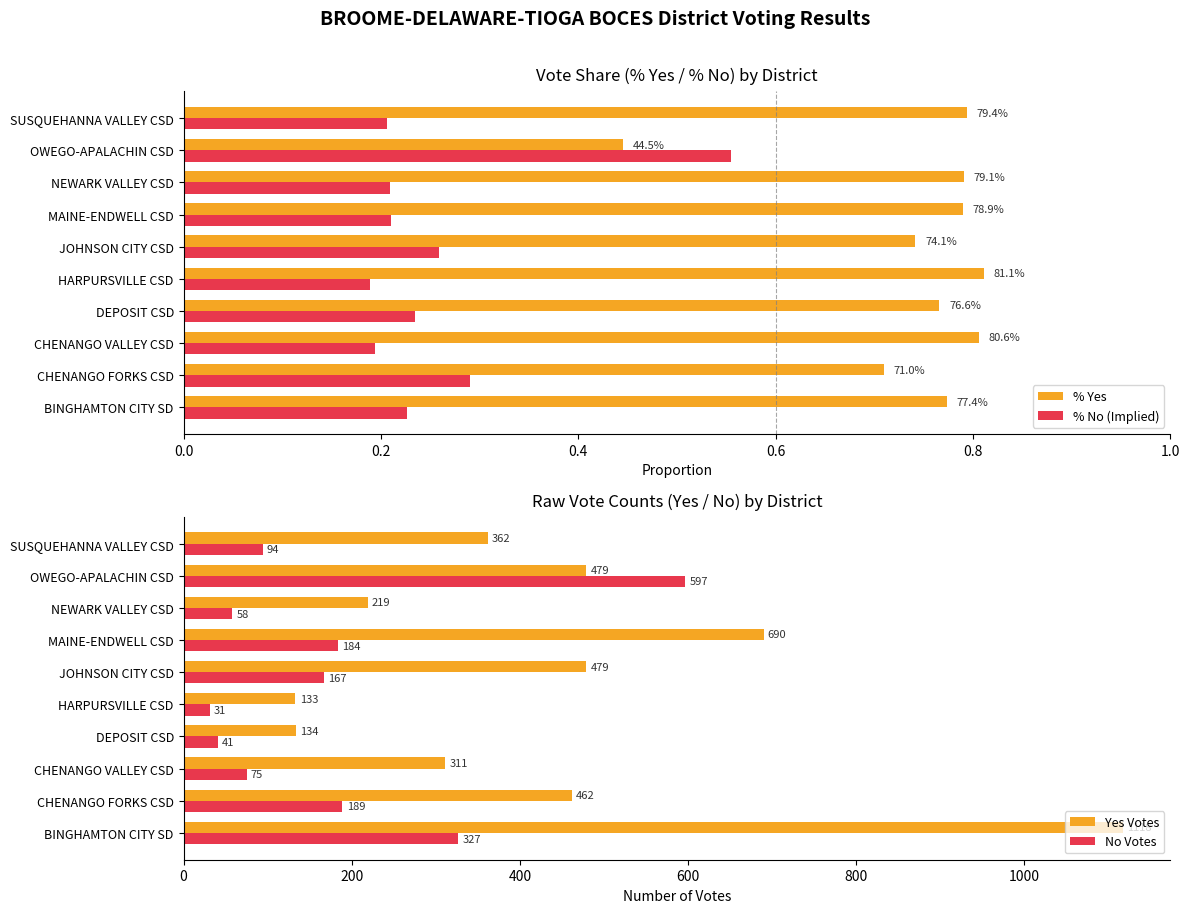

Rank the categories by No Votes value from lowest to highest.

HARPURSVILLE CSD, DEPOSIT CSD, NEWARK VALLEY CSD, CHENANGO VALLEY CSD, SUSQUEHANNA VALLEY CSD, JOHNSON CITY CSD, MAINE-ENDWELL CSD, CHENANGO FORKS CSD, BINGHAMTON CITY SD, OWEGO-APALACHIN CSD